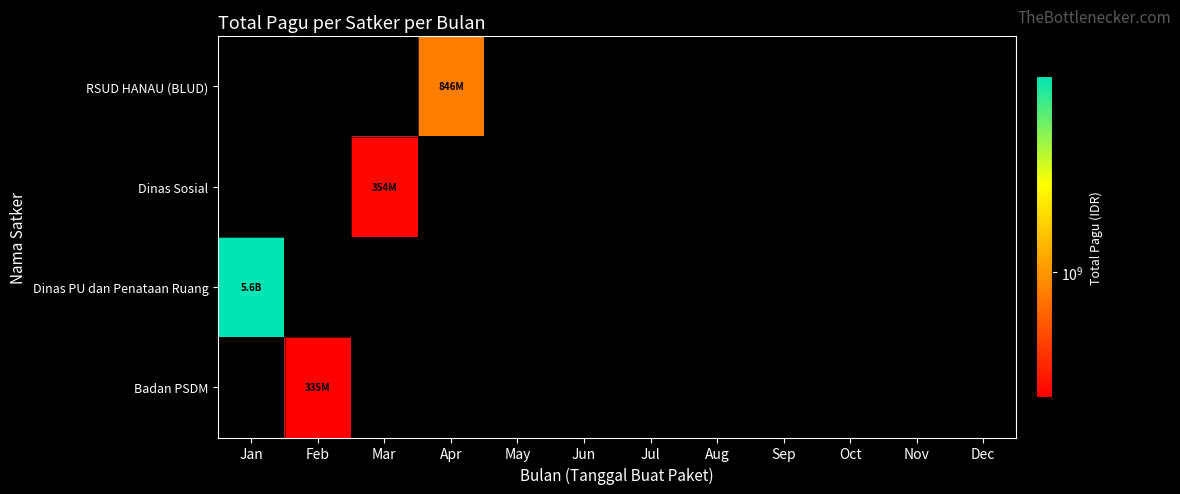

What is the greatest value displayed?

5572750000.0